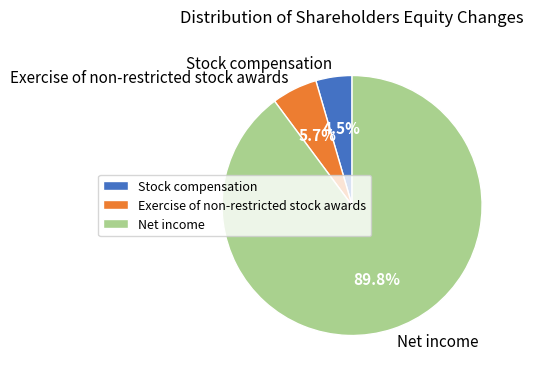

Which category has the biggest portion of the pie?

Net income